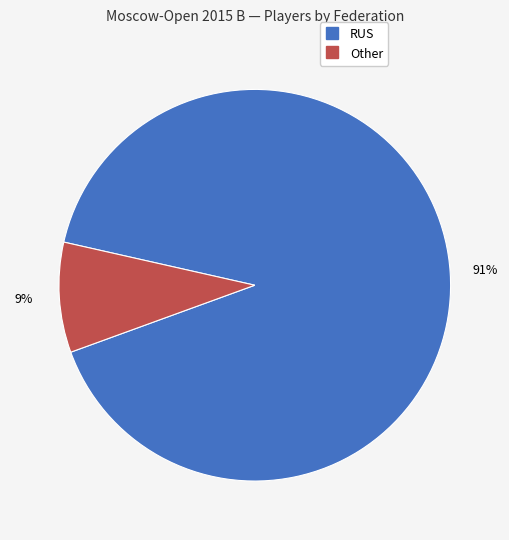

To the nearest percent, what is the combined percentage of RUS and Other?

100%